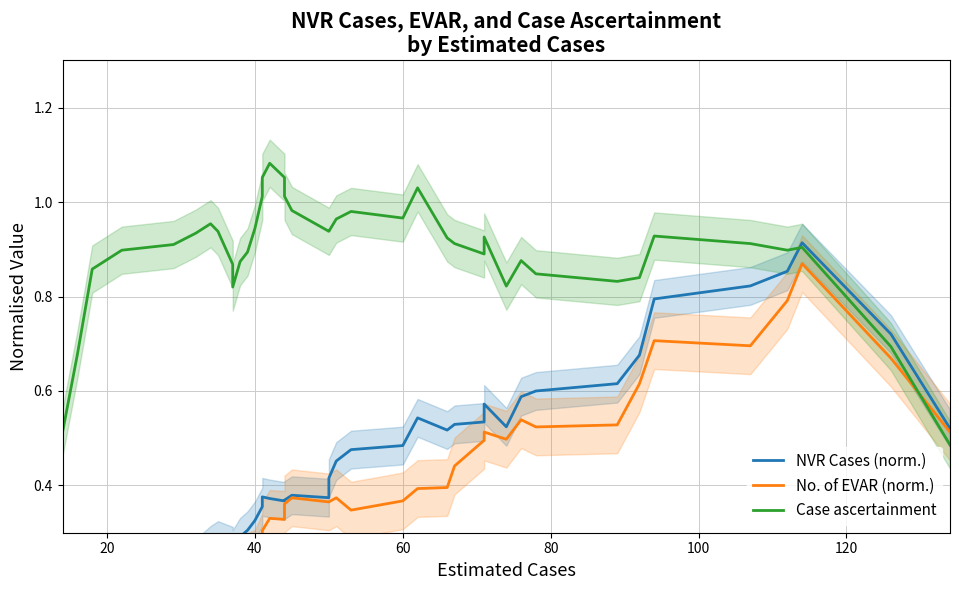

The Case ascertainment series shows 0.9 at 20. True or false?

True